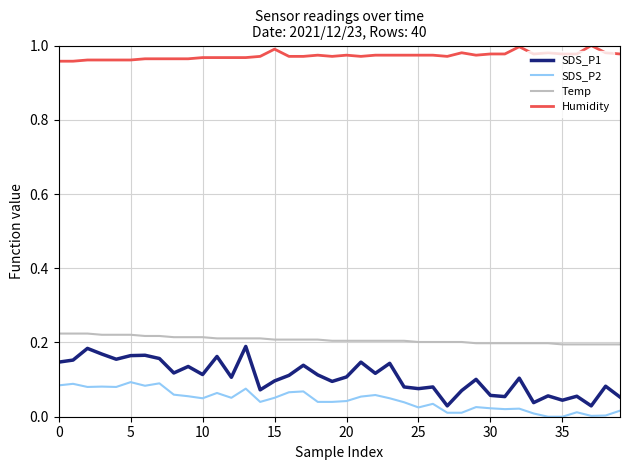

Does the chart display data point markers on the line(s)?

No